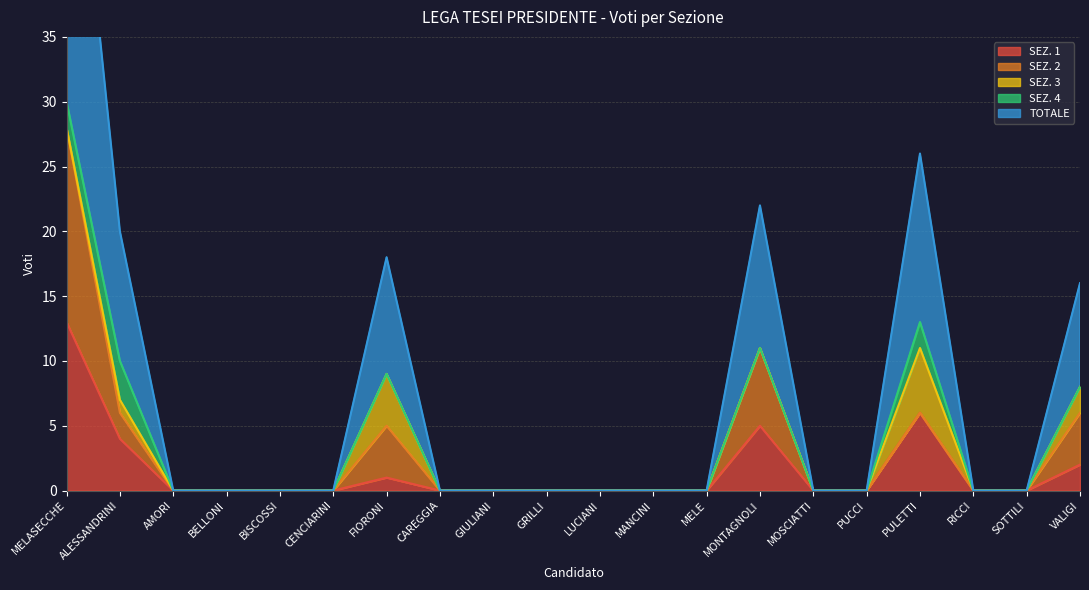

True or false: SEZ. 3 and TOTALE cross at least once.

False